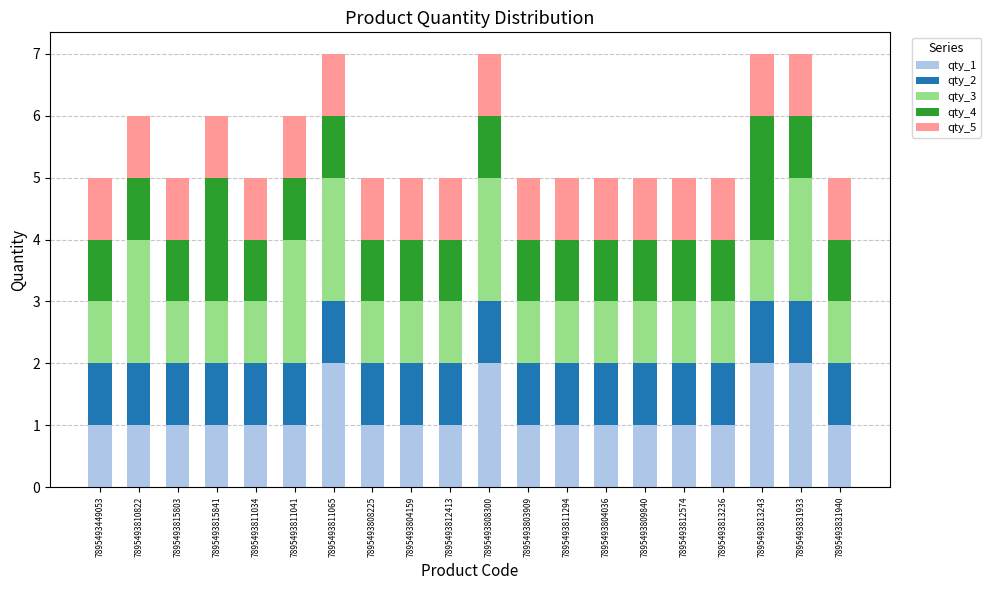

Does the chart contain any negative values?

No